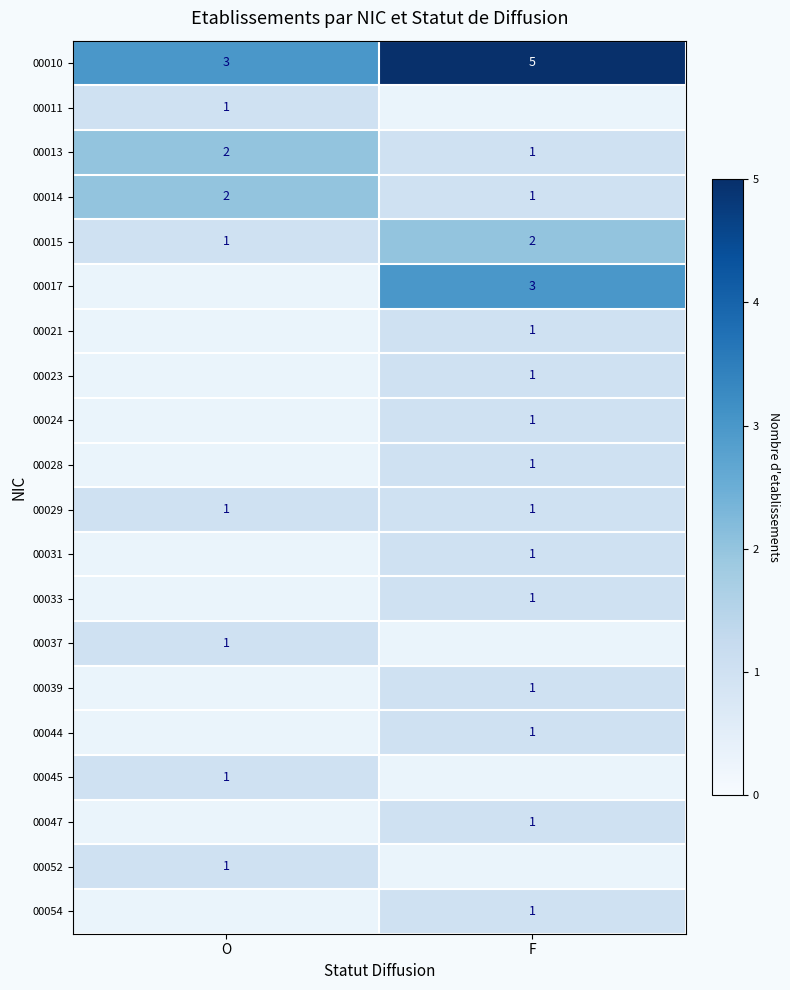

The 00052 series shows 1 at O. True or false?

True